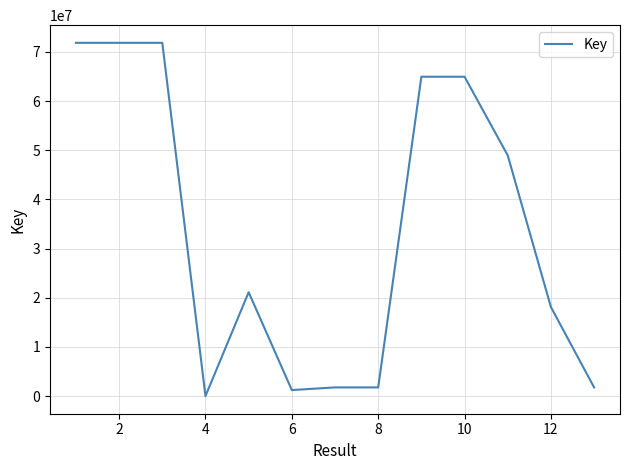

How many lines are shown in the chart?

1